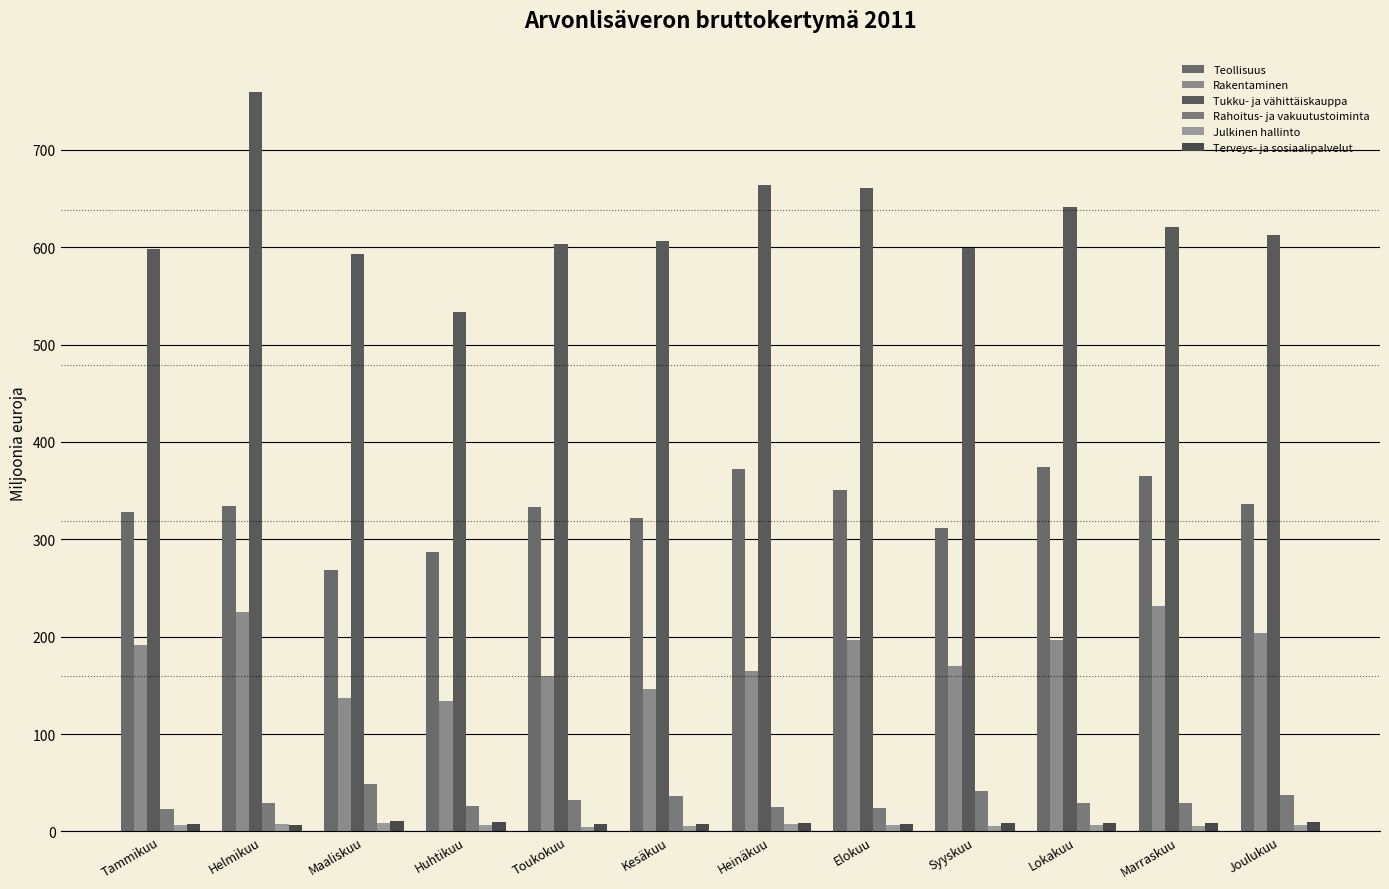

How many bars are there in each group?

6